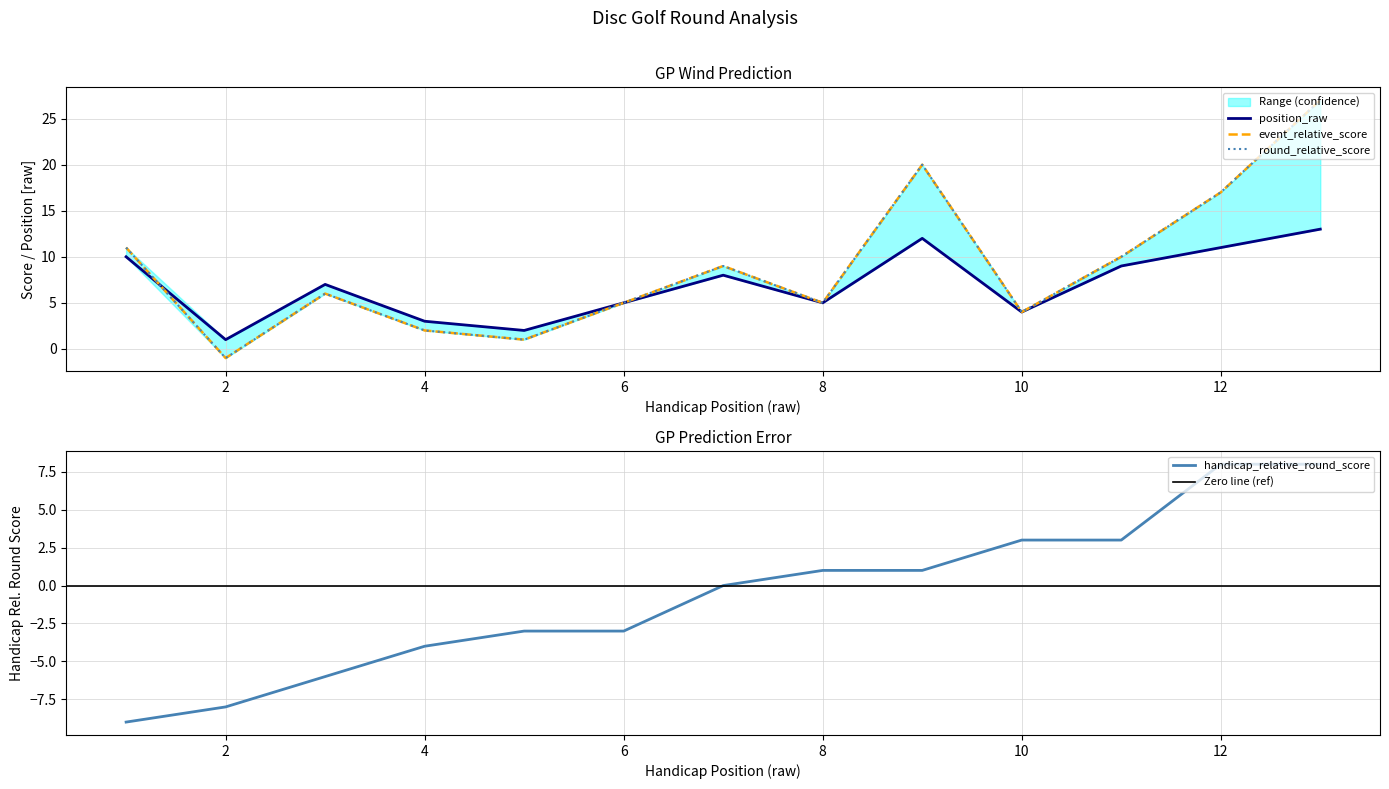

What is the average value of the round_relative_score series?

9